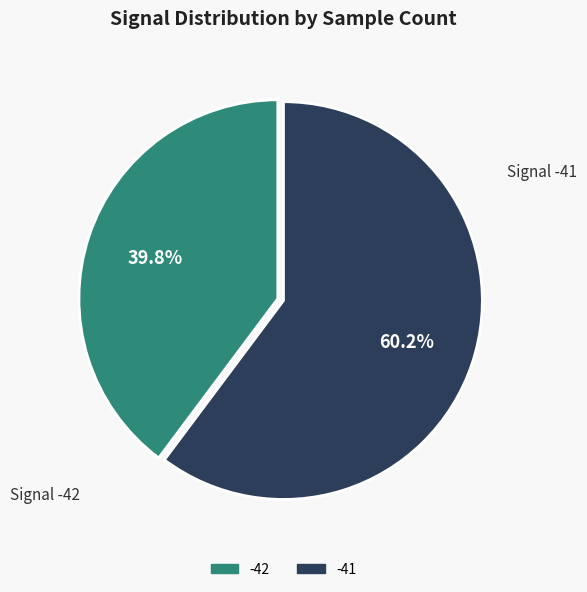

Is there any slice that represents more than half of the pie?

Yes